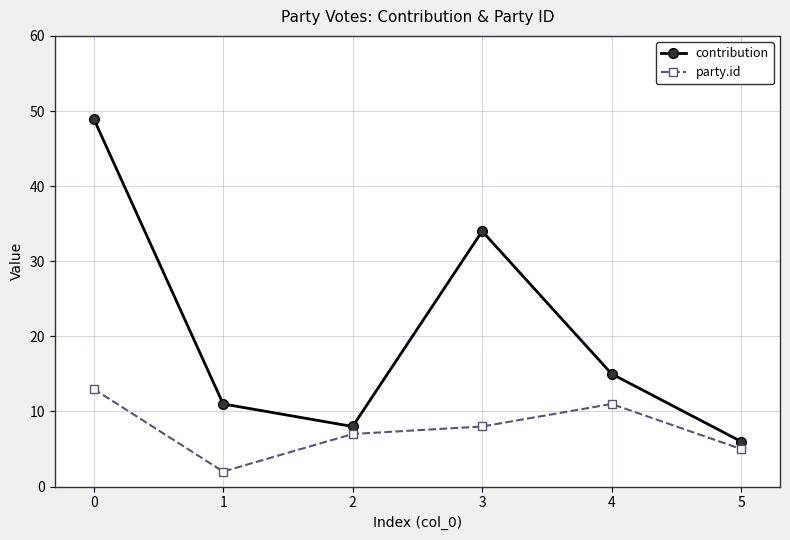

Reading right to left, transcribe all the data shown in this chart.

contribution: 5=6	4=15	3=34	2=8	1=11	0=49
party.id: 5=5	4=11	3=8	2=7	1=2	0=13